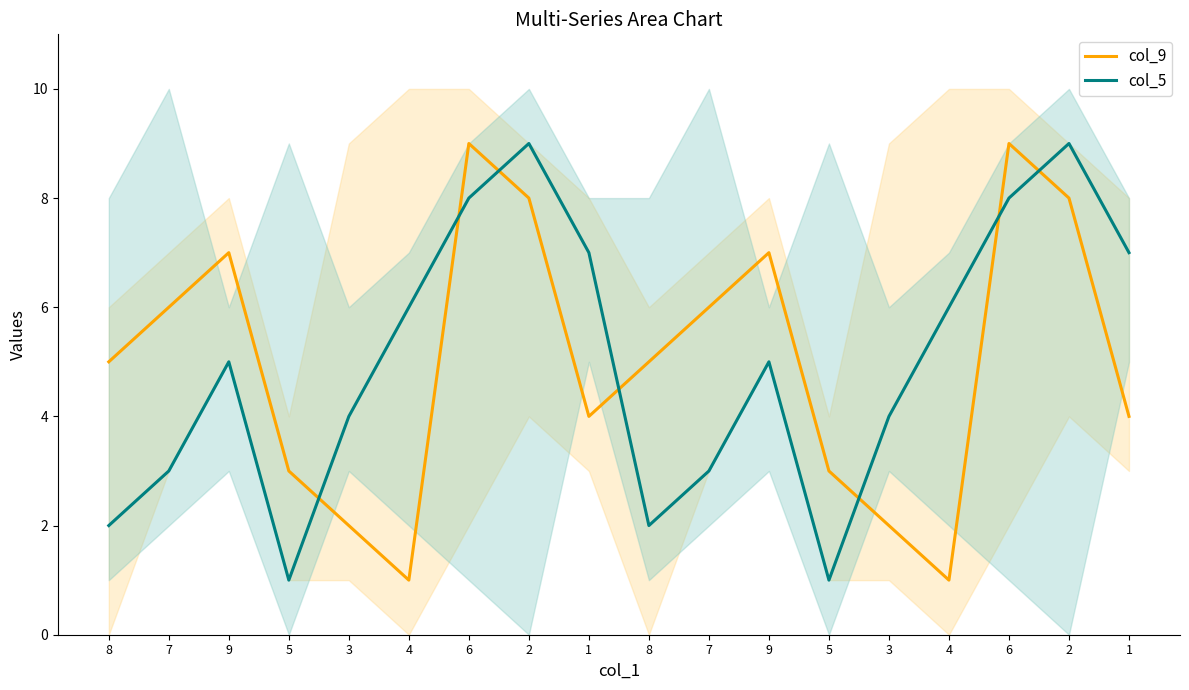

Does the chart display data point markers on the line(s)?

No